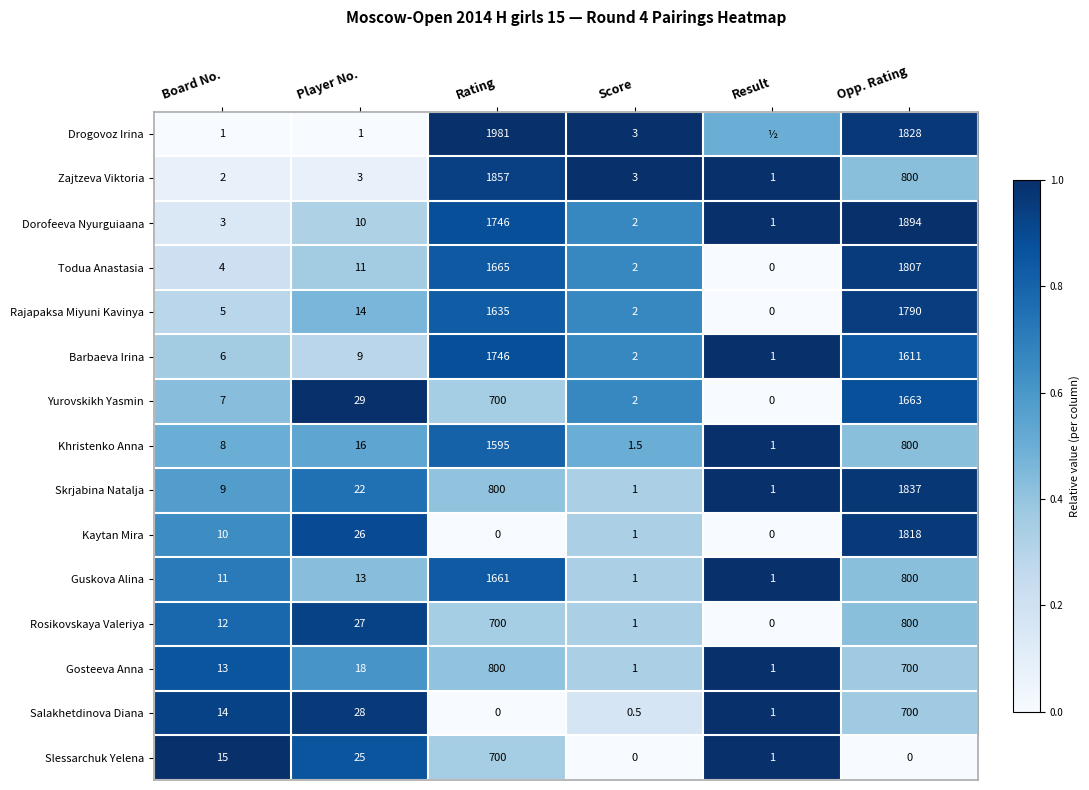

What is the difference between the second highest and second lowest values in the Slessarchuk Yelena series?

25.0